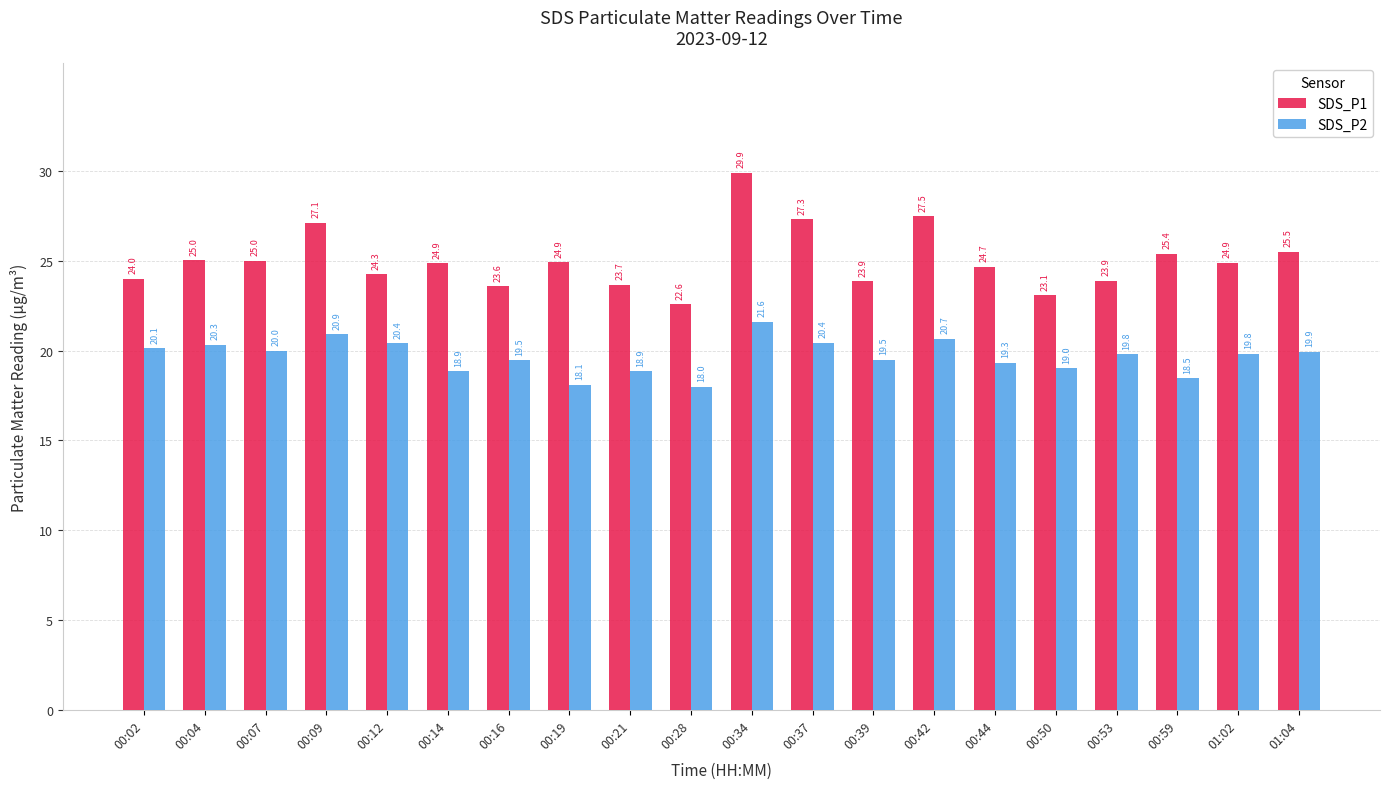

Is the value of SDS_P1 at 01:02 greater than the value of SDS_P2 at 01:02?

Yes